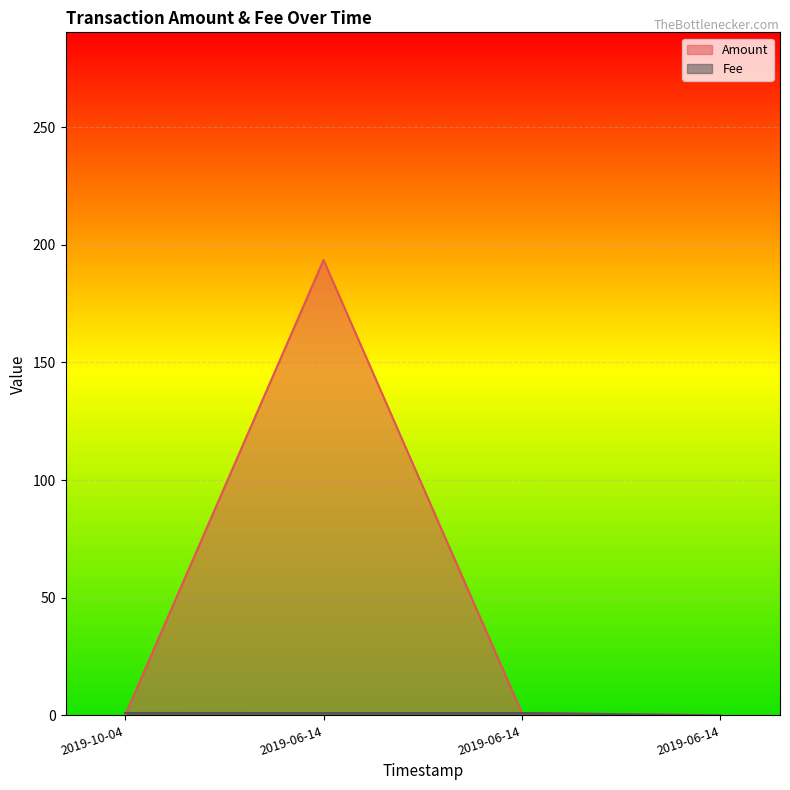

Rank the series by their maximum value, from highest to lowest.

Amount, Fee